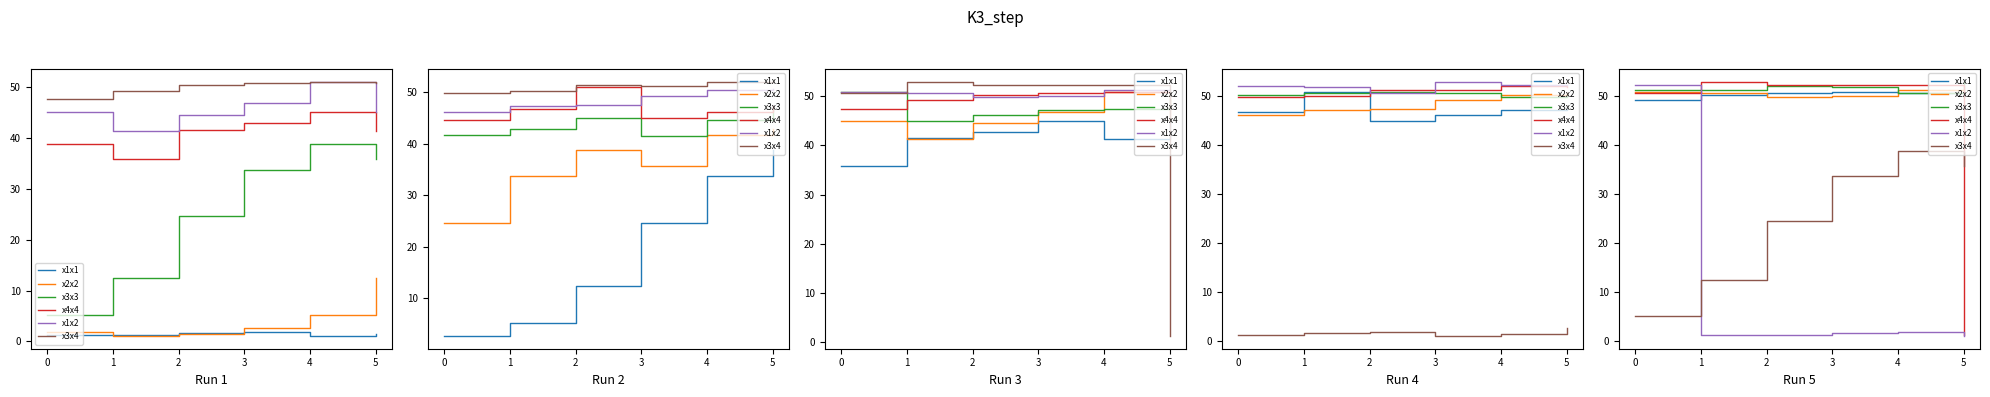

What is the sum of all x3x3 values?

310.2